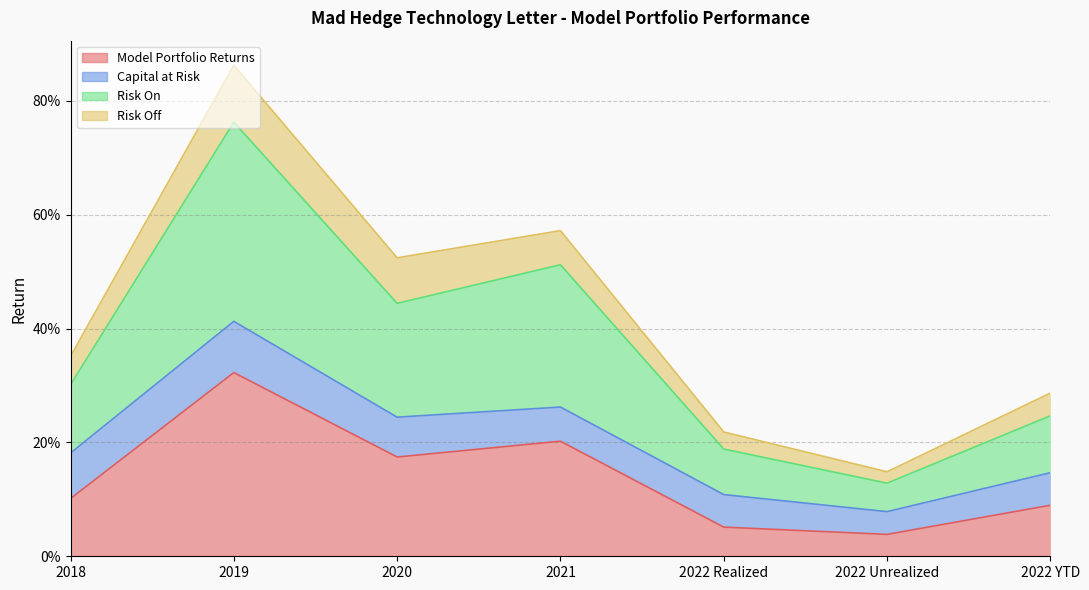

True or false: Risk On and Model Portfolio Returns cross at least once.

False